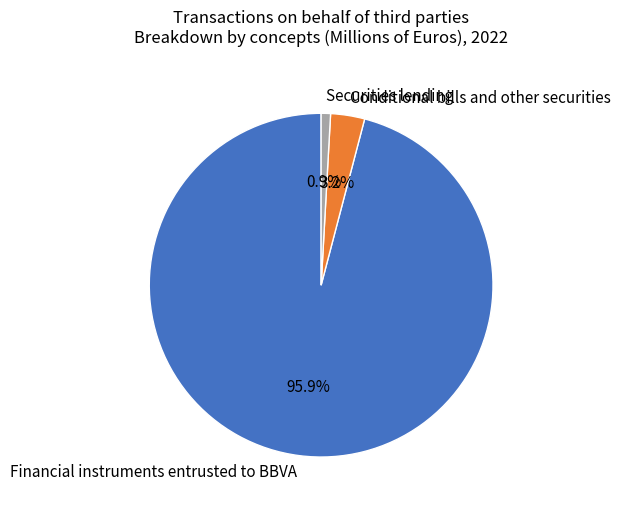

To the nearest percent, what is the average slice percentage?

33%